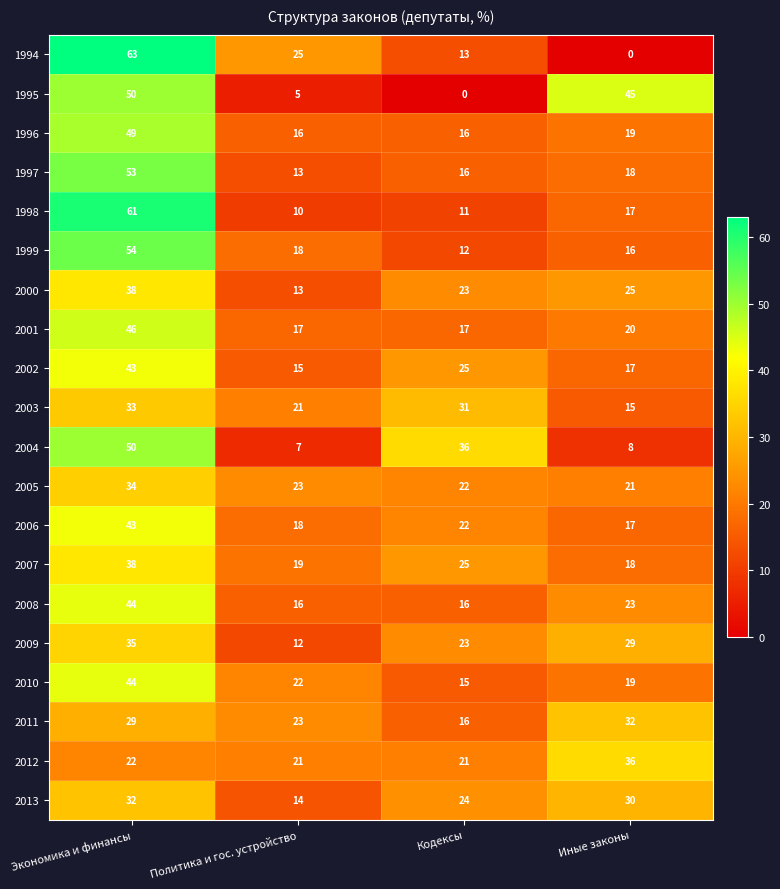

What is the difference between the maximum and minimum values in the 1997 series?

40